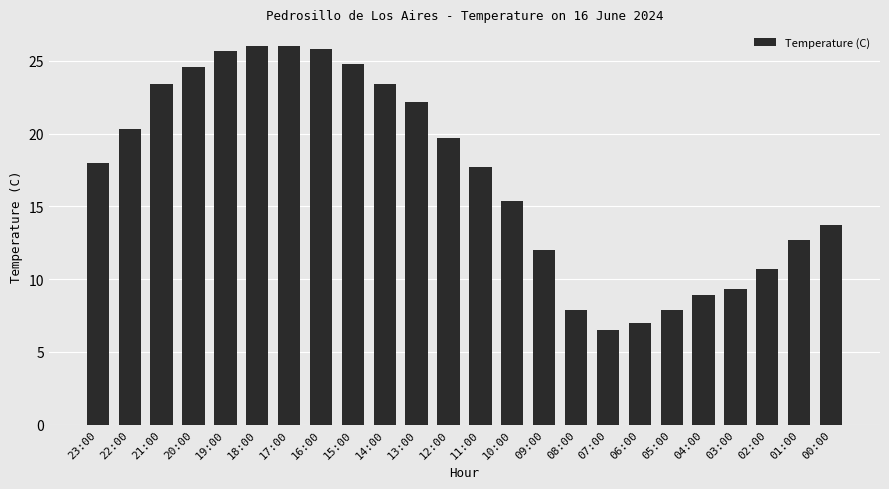

What is the smallest value displayed?

6.5